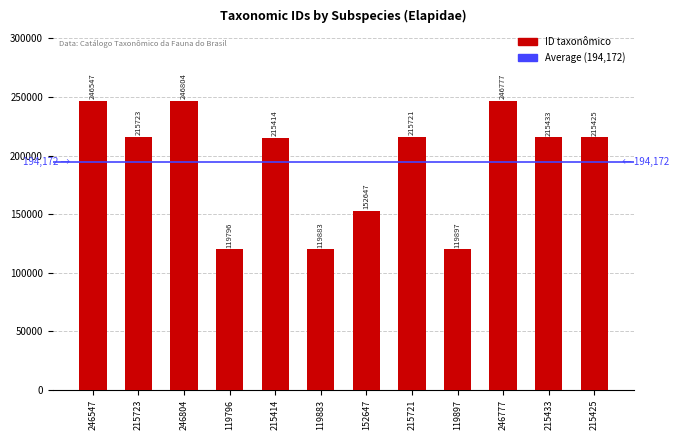

The value at 119883 is 119883. True or false?

True